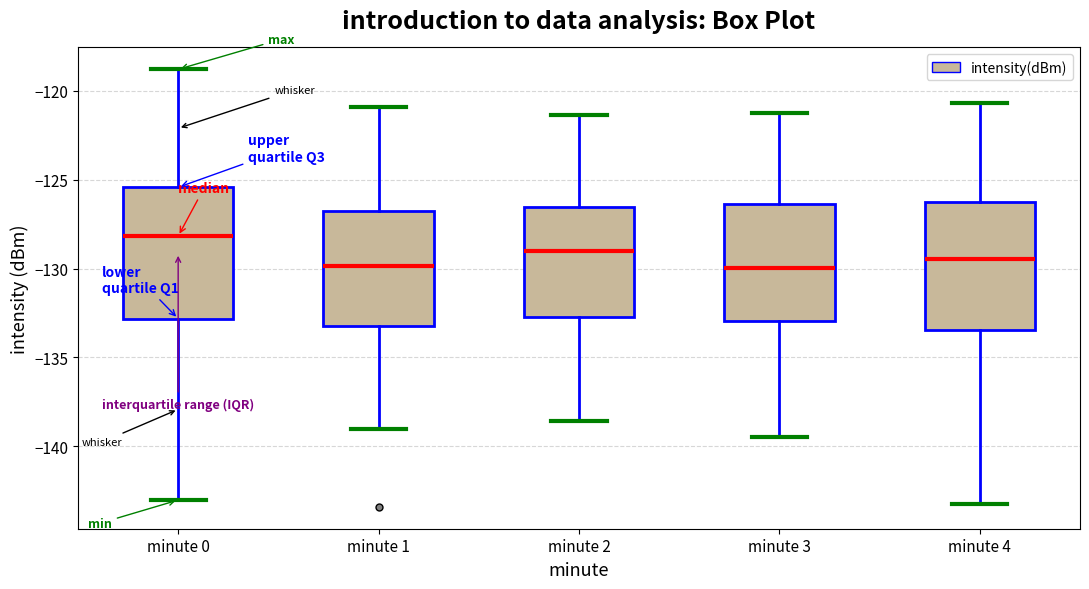

Reading left to right, read every box against the y-axis: the position of its median line, the range the box covers, and the ends of its whiskers. The values are not printed on the chart, so give them approximately, as read against the axis.

minute 0: median -128.0, box -133.0 to -125.5, whiskers -143.0 to -119.0
minute 1: median -130.0, box -133.5 to -127.0, whiskers -139.0 to -121.0
minute 2: median -129.0, box -132.5 to -126.5, whiskers -138.5 to -121.5
minute 3: median -130.0, box -133.0 to -126.5, whiskers -139.5 to -121.0
minute 4: median -129.5, box -133.5 to -126.5, whiskers -143.0 to -120.5